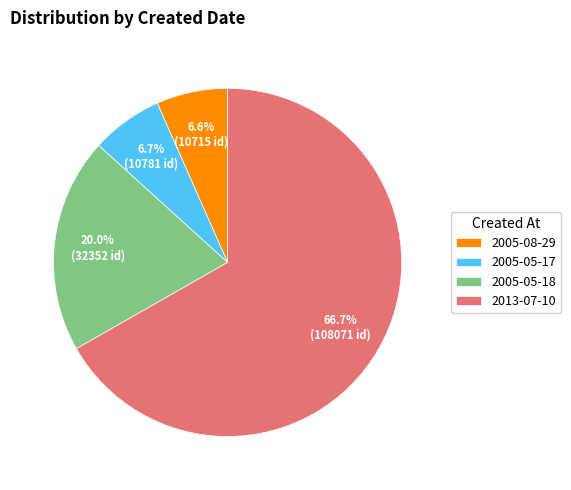

Which slice represents more than half of the pie?

2013-07-10